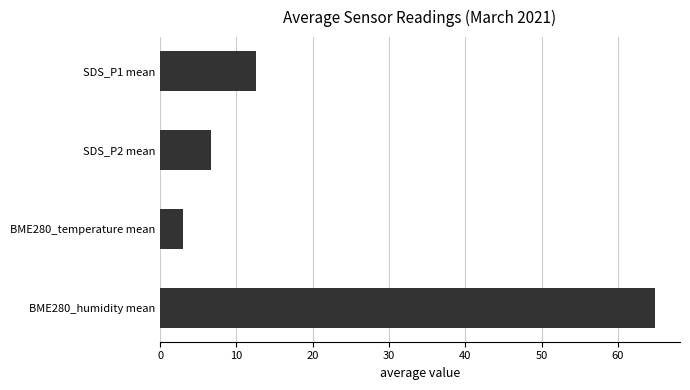

What is the sum of all values?

87.0